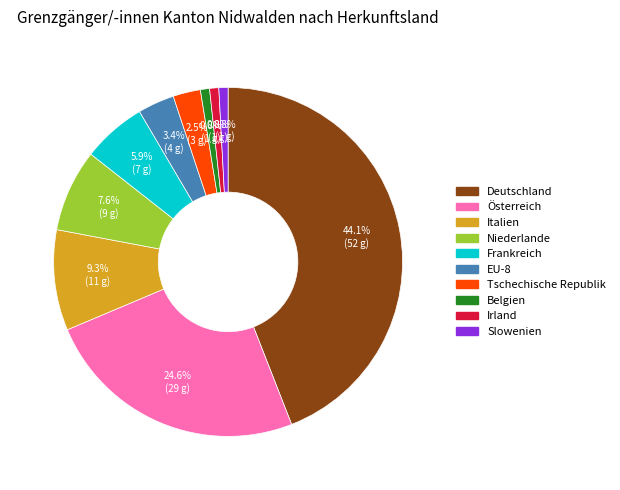

To the nearest percent, what is the difference between the Deutschland and Tschechische Republik slice percentages?

42%